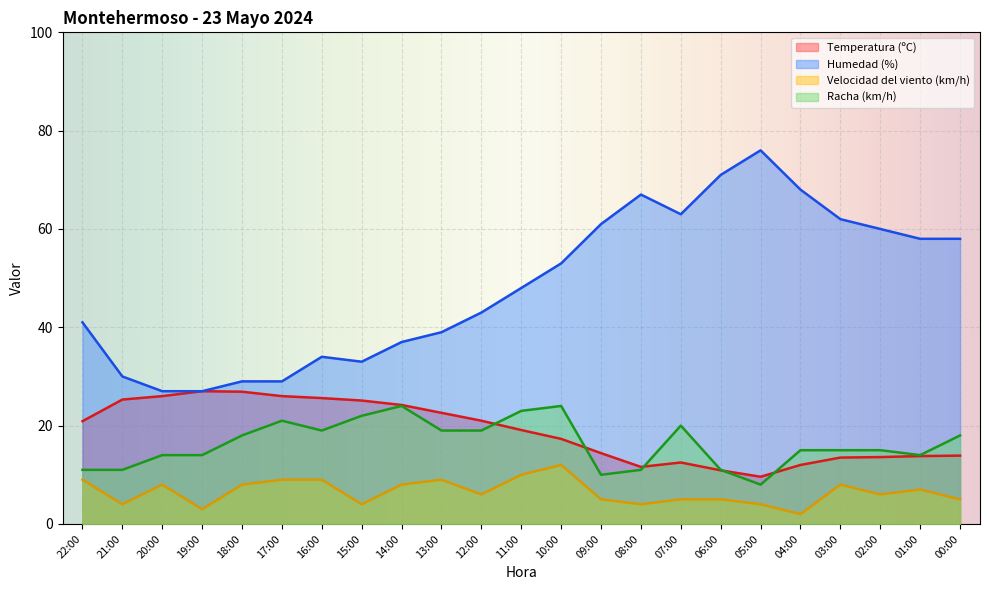

What is the sum of the Humedad (%) values at 14:00 and 09:00?

98.0